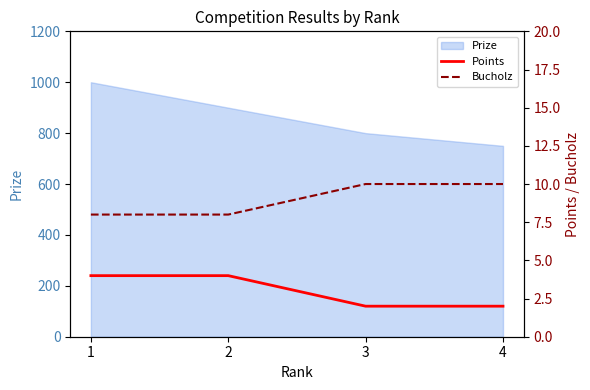

The value of Prize at 4 is 188. True or false?

False